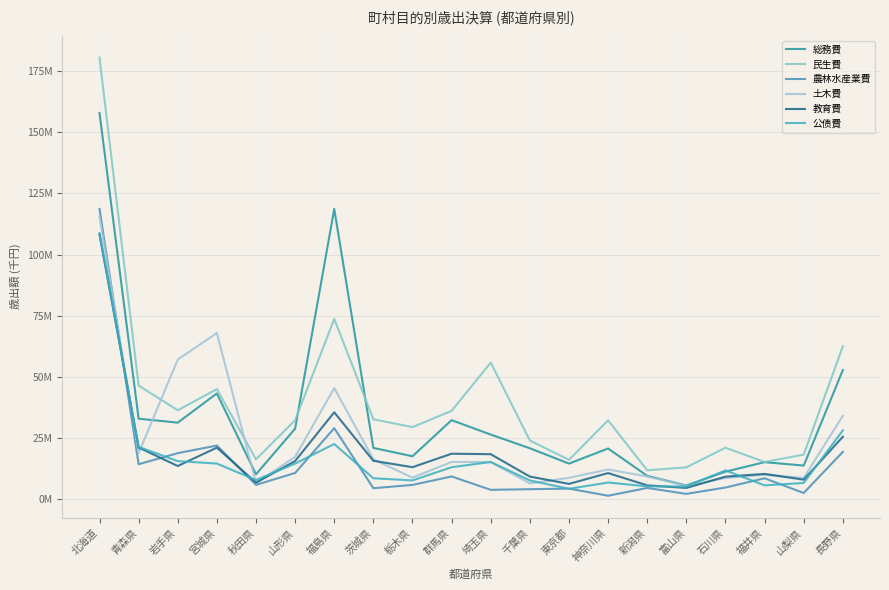

Is this an area chart (filled region under the line)?

No